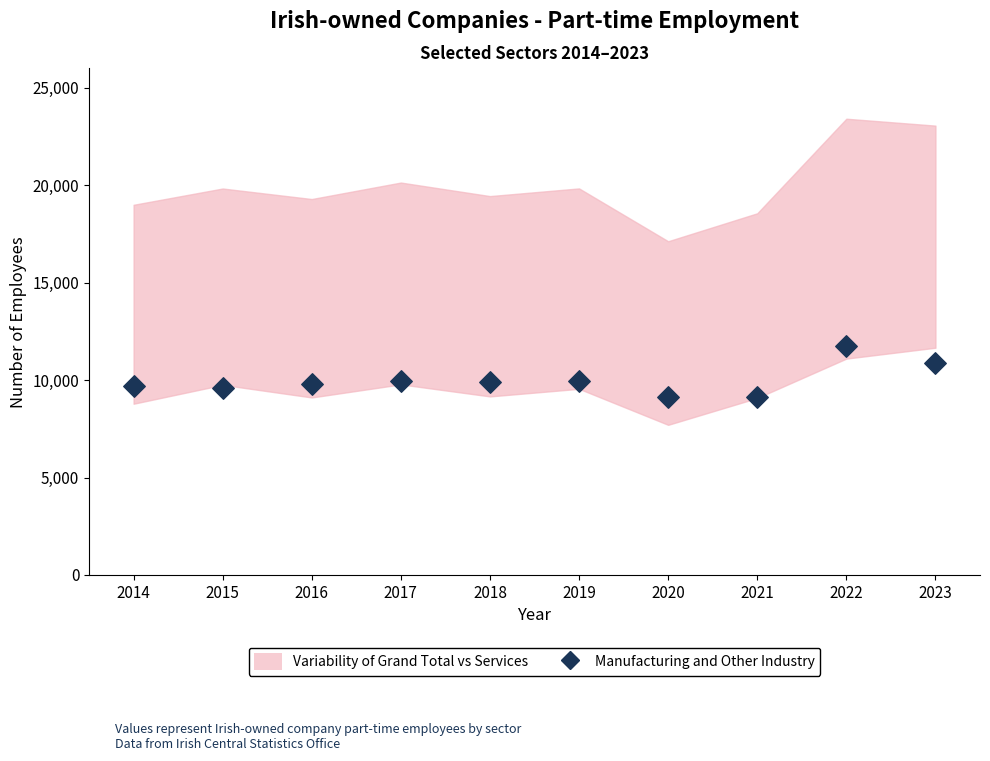

What is the range of Y values (max minus min)?

2591